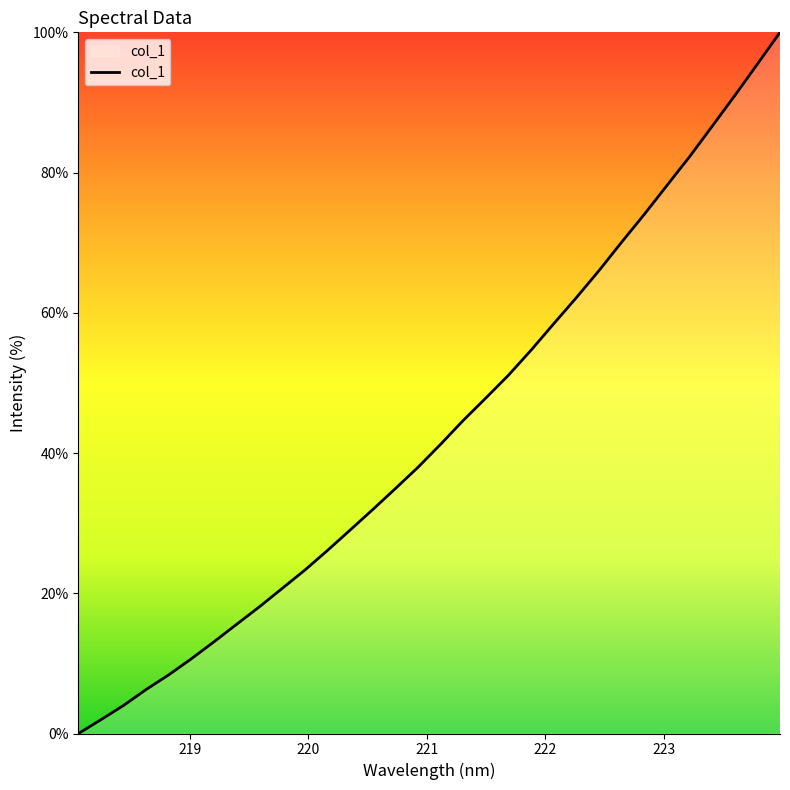

What is the greatest value displayed?

100.0